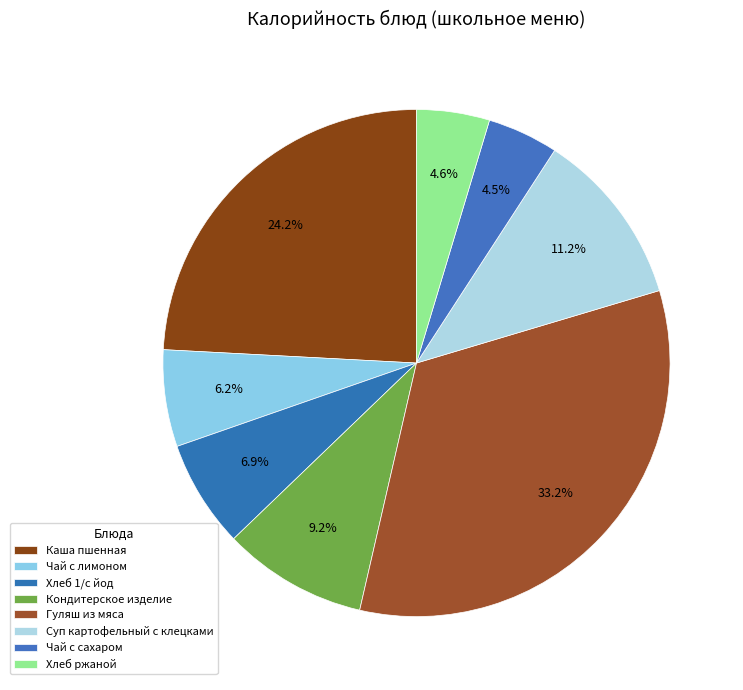

Does Чай с лимоном represent more than half of the total?

No